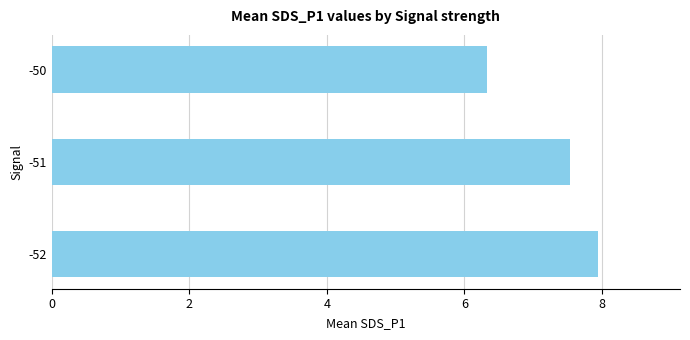

Rank the categories by value from highest to lowest.

-52, -51, -50